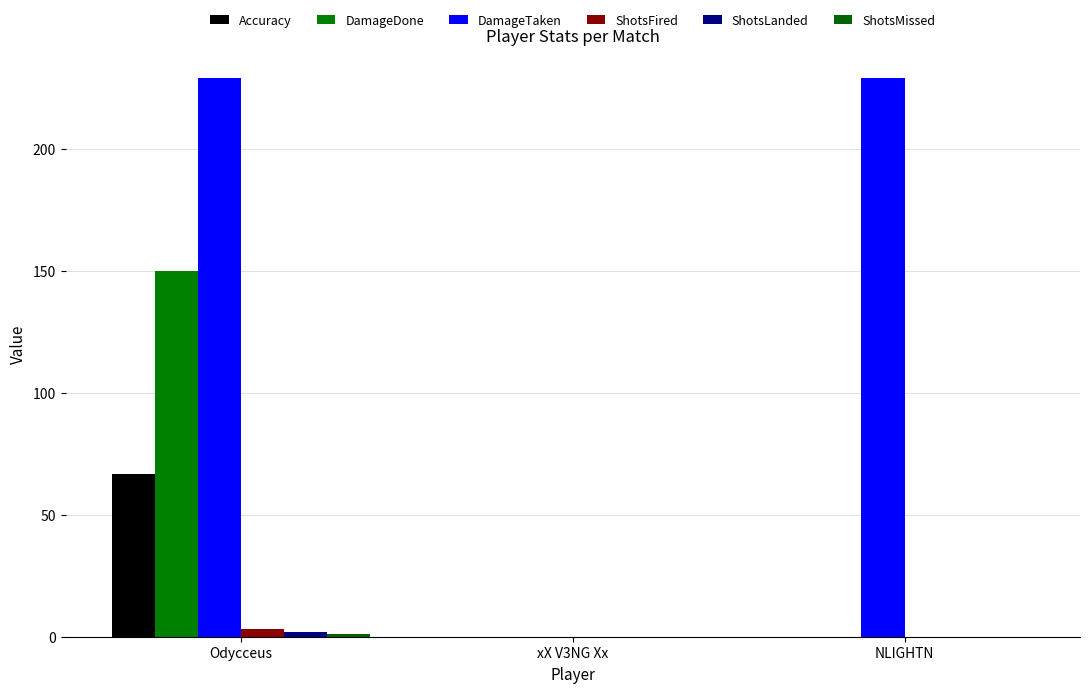

Read the DamageTaken value at Odycceus.

229.0